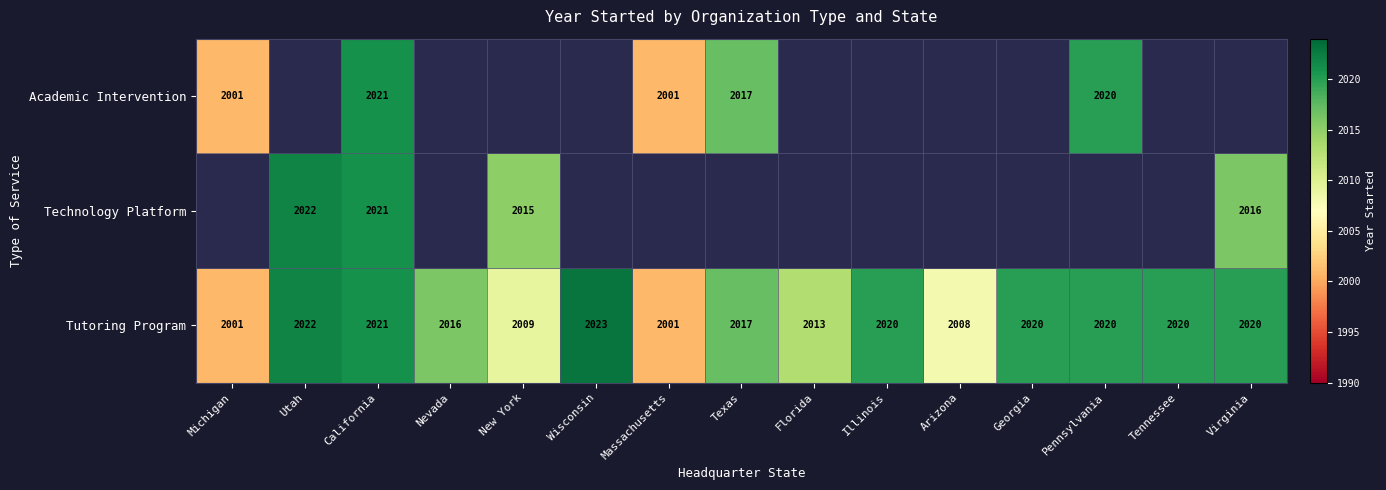

True or false: Tutoring Program has a value of 2021 at California.

True